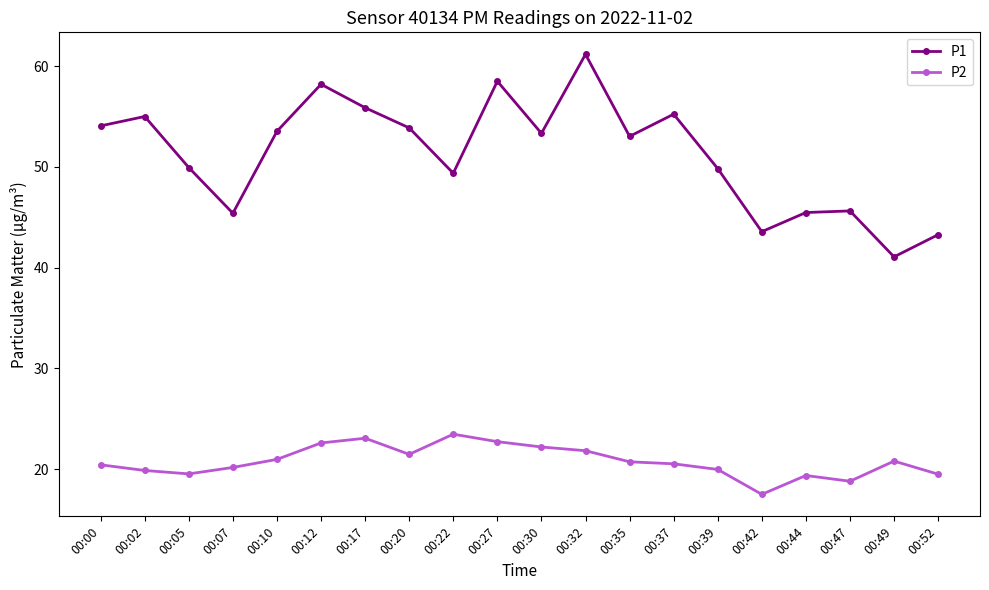

How many interior local valleys does the P1 series have?

6